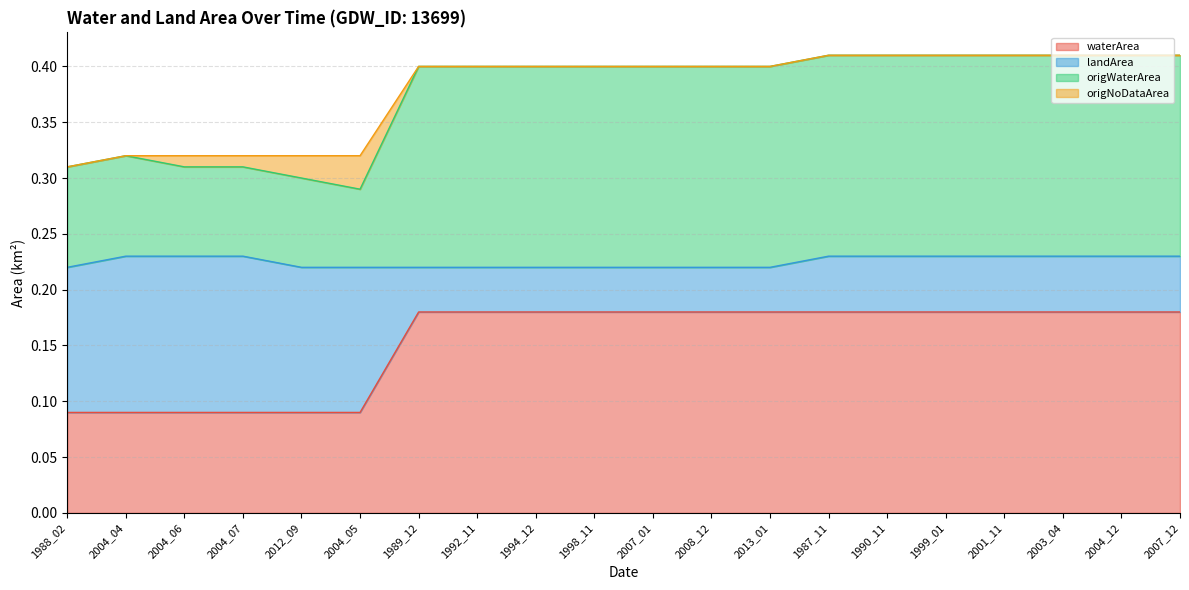

The value of waterArea at 1992_11 is 0.1. True or false?

False